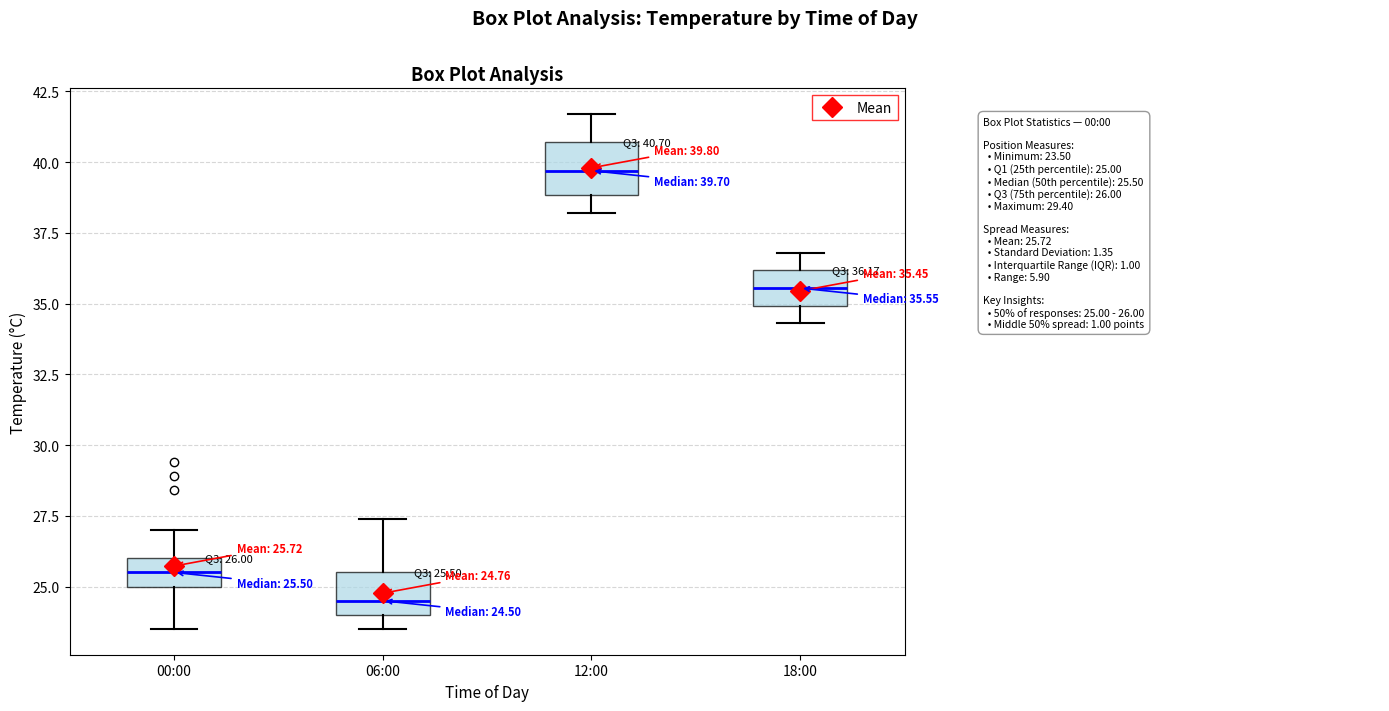

Which box has the highest median line?

12:00